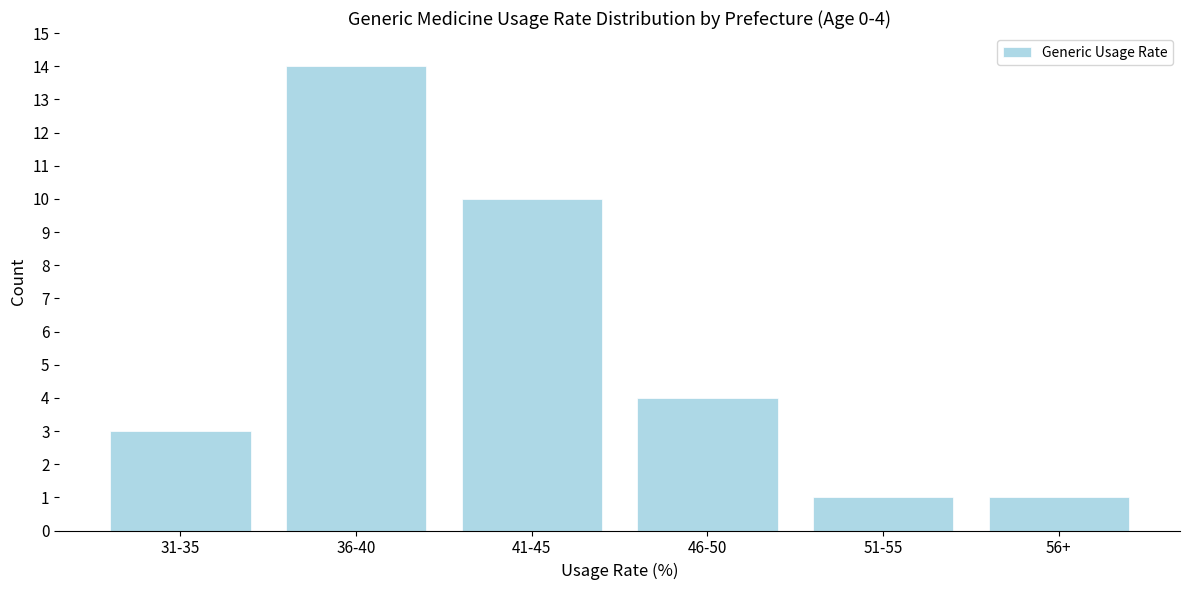

Reading left to right, what are all the values shown in this chart?

3	14	10	4	1	1